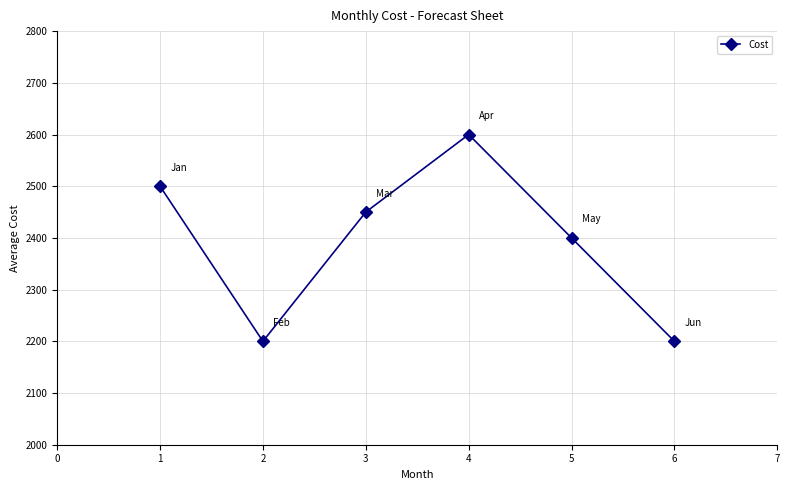

What is the smallest value displayed?

2200